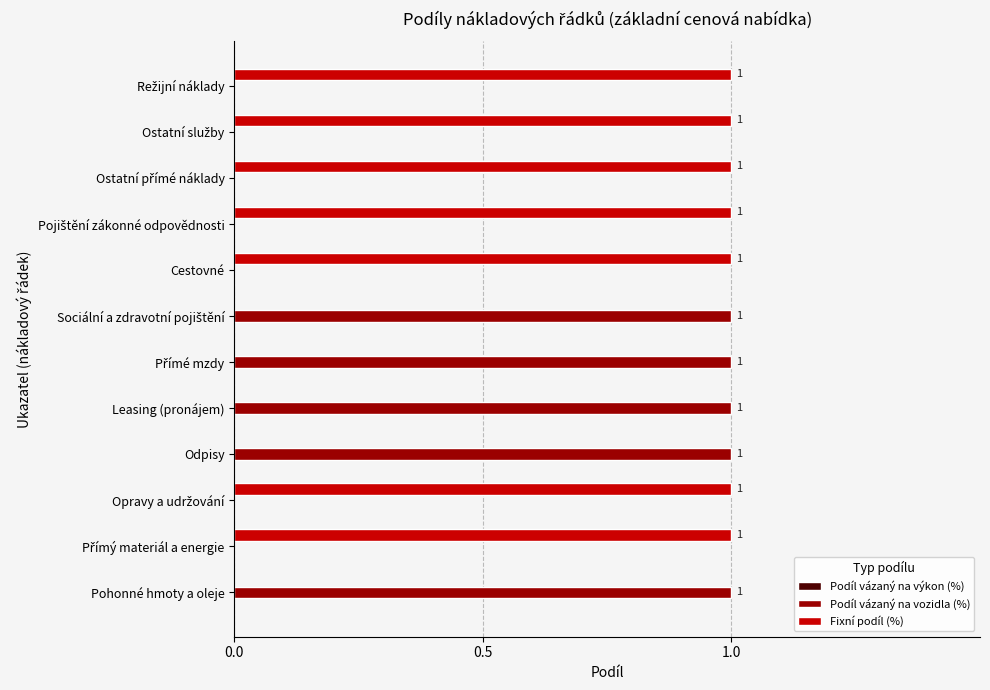

The value of Fixní podíl (%) at Odpisy is 0. True or false?

True